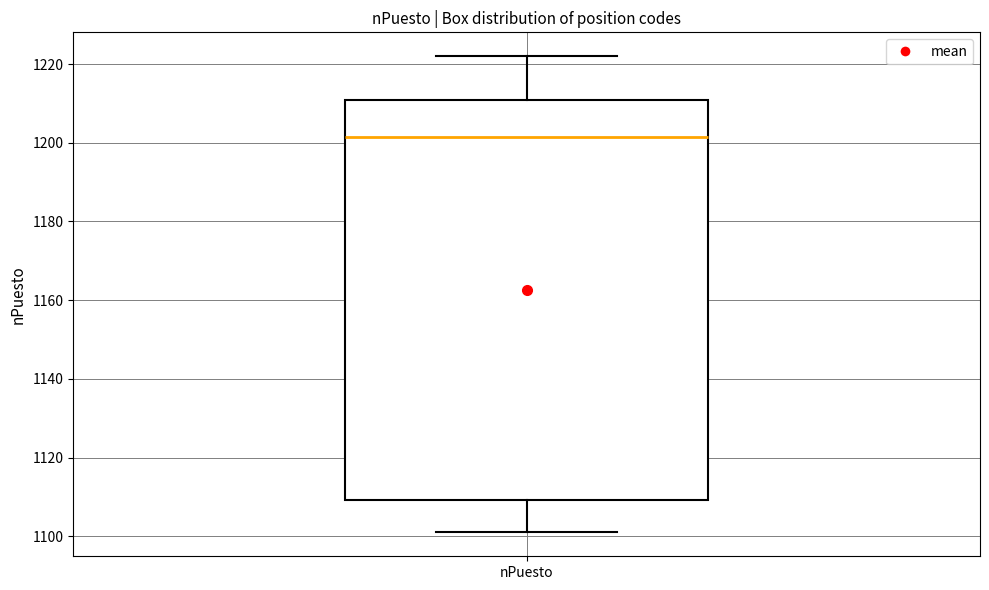

Transcribe this box plot: give where the median line is, the range the box spans, and where the two whiskers end, as read against the y-axis. The values are not printed on the chart, so give them approximately, as read against the axis.

median 1202, box 1110 to 1210, whiskers 1102 to 1222